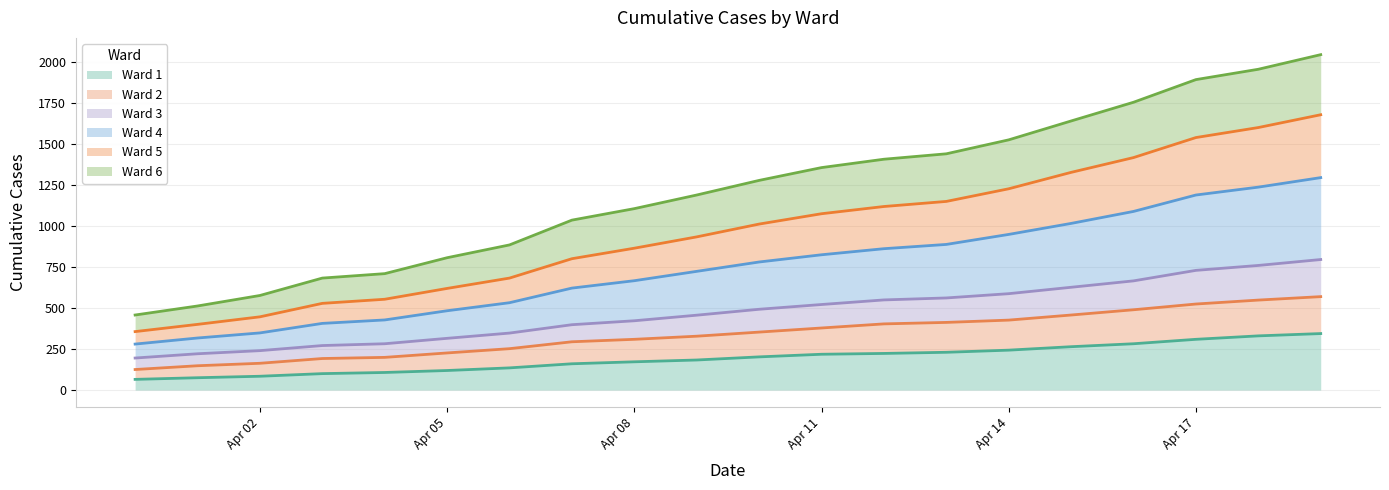

How many values in the Ward 4 series exceed 1011?

9